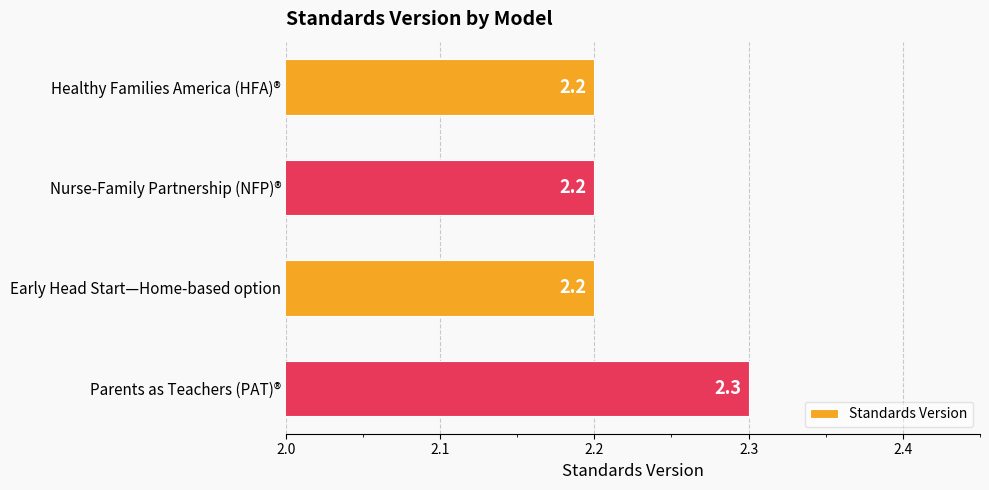

How many values are between 2 and 3?

4